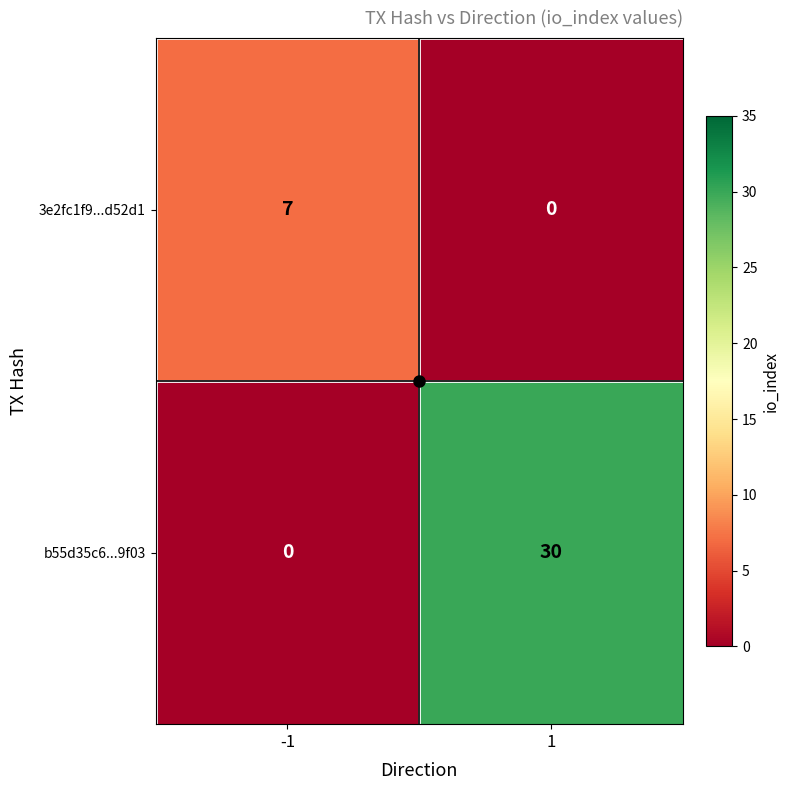

True or false: b55d35c6...9f03 has a value of 0 at -1.

True